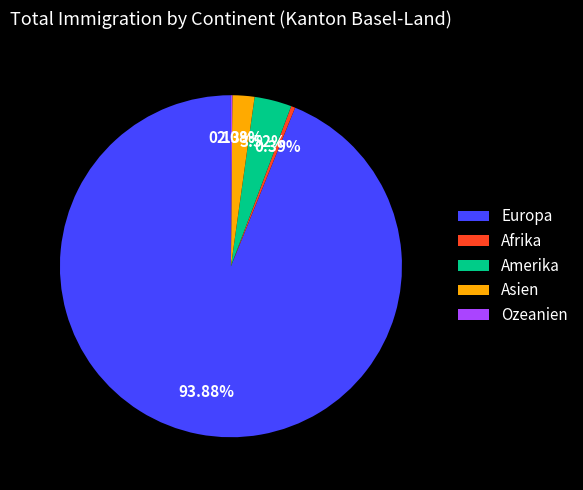

To the nearest percent, what portion does Europa represent?

94%